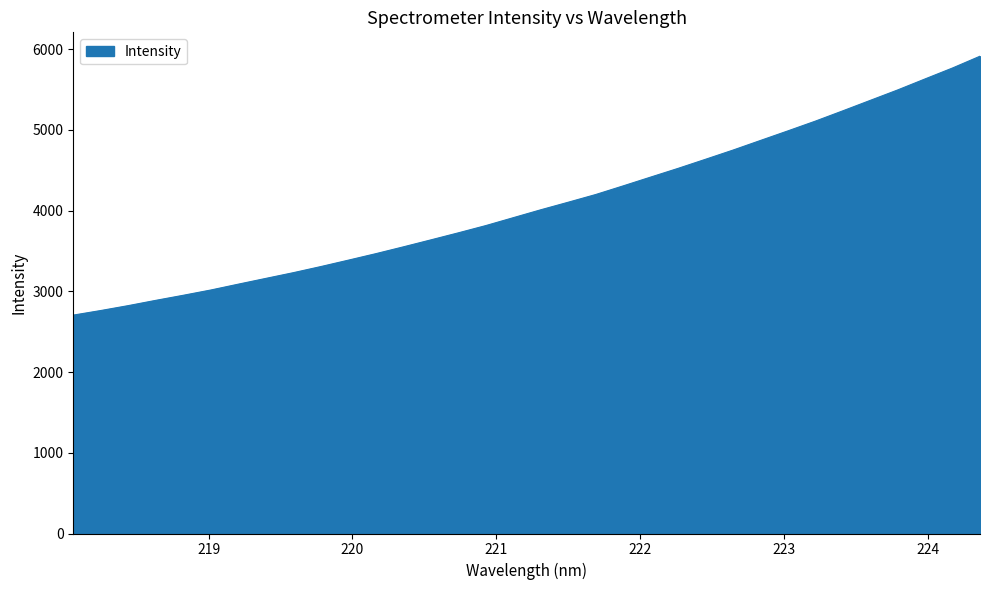

What is the difference between the maximum and minimum values?

3206.5